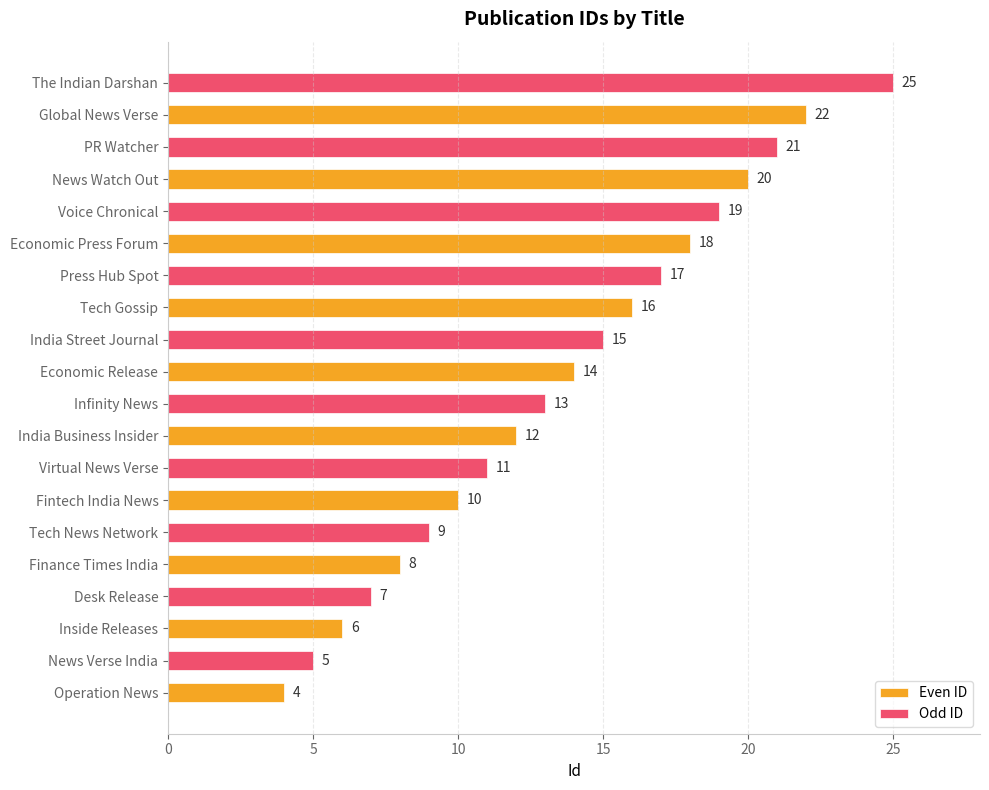

True or false: Odd ID has a value of 7 at Inside Releases.

True